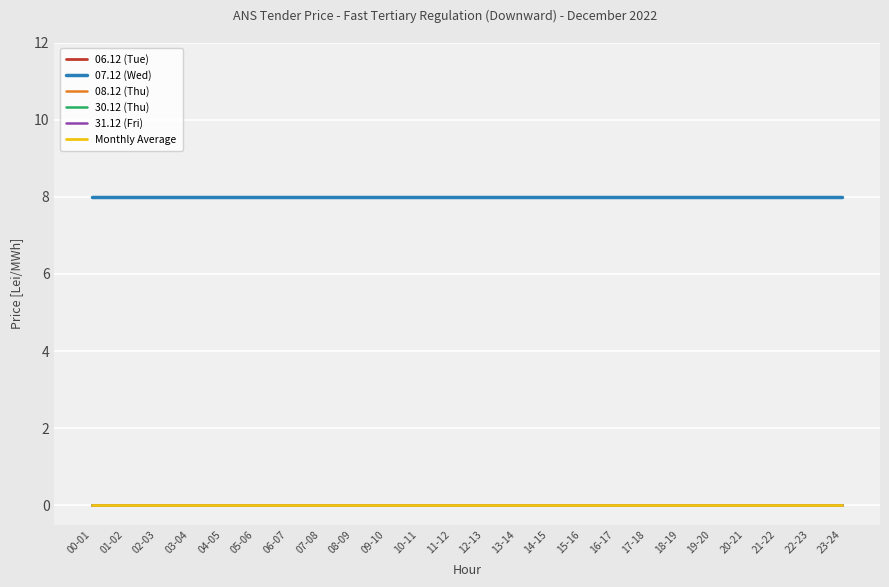

Does the chart have visible grid lines?

Yes